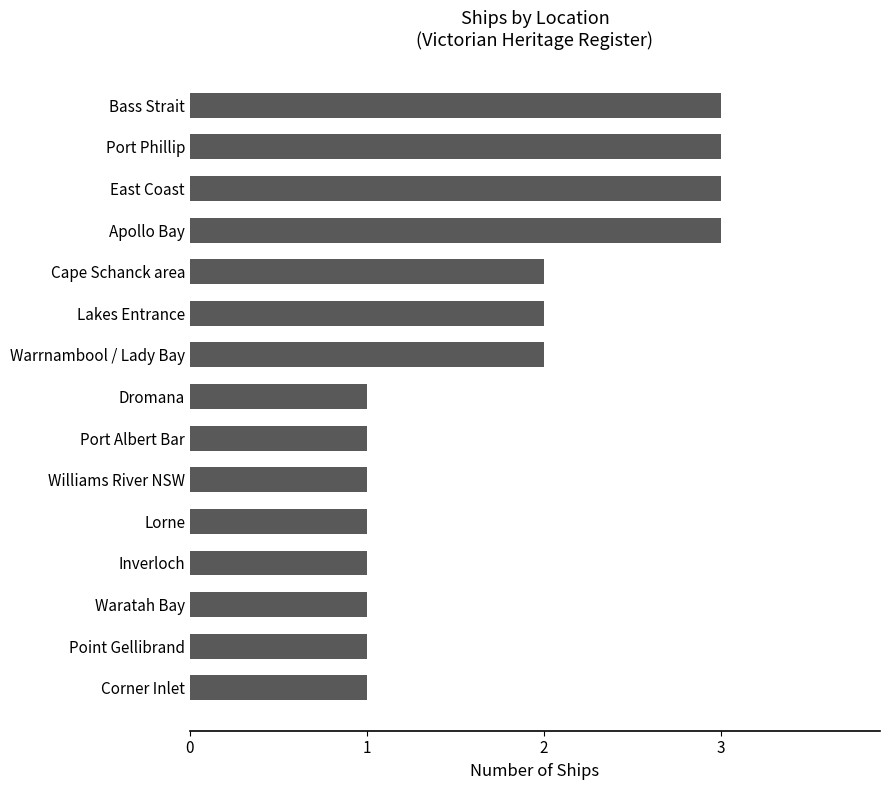

Does the chart contain any negative values?

No